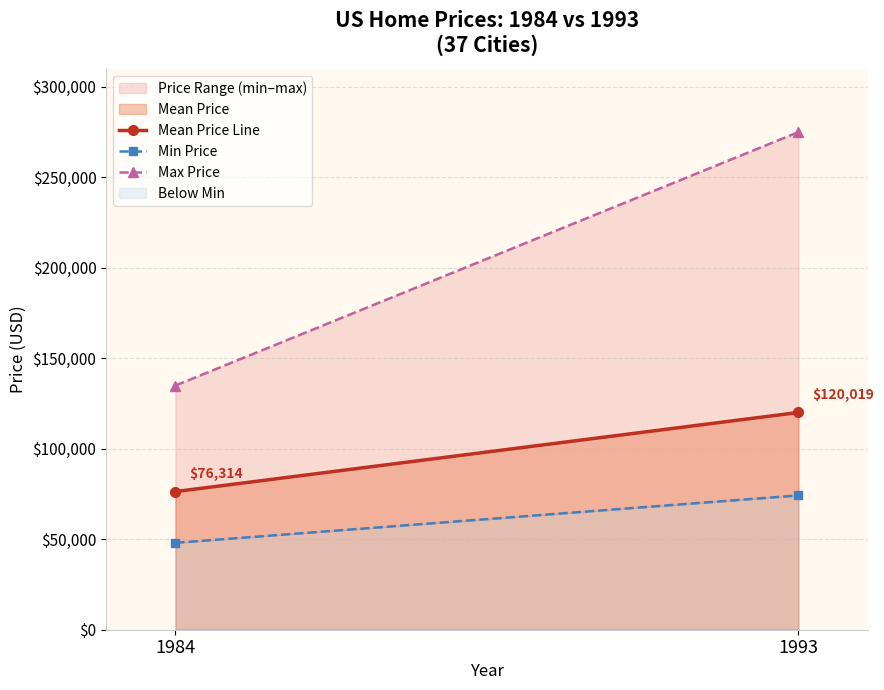

How many values in the Mean Price Line series exceed 120018?

1